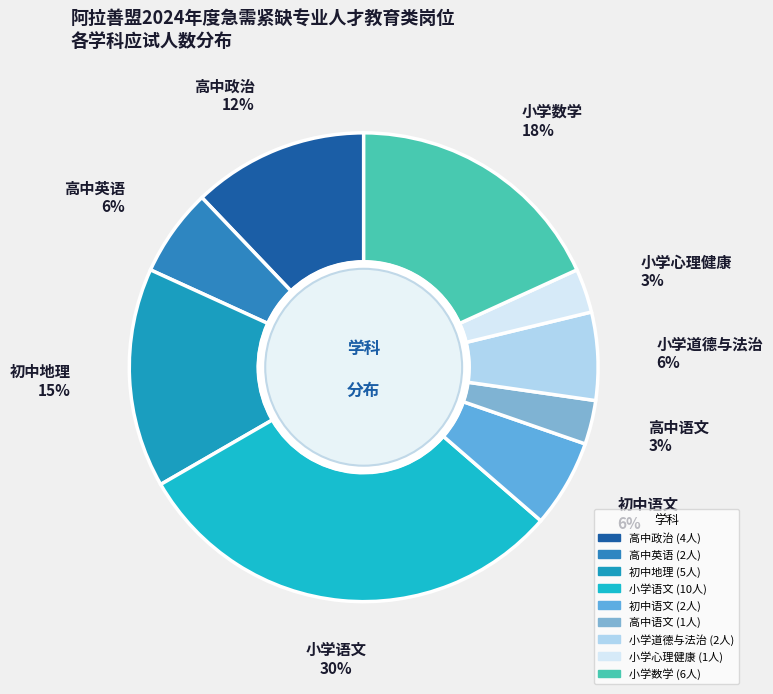

To the nearest percent, what is the difference between the 小学数学 and 初中地理 slice percentages?

3%